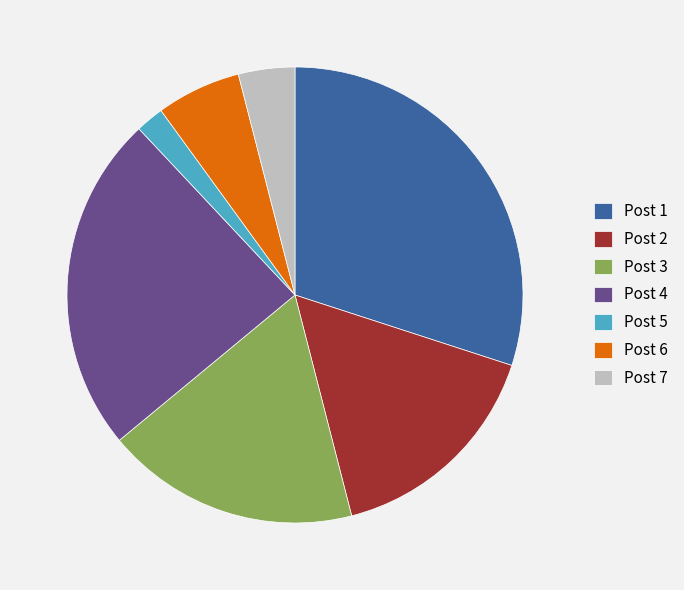

What is the ratio of the value at Post 2 to the value at Post 1?

0.5